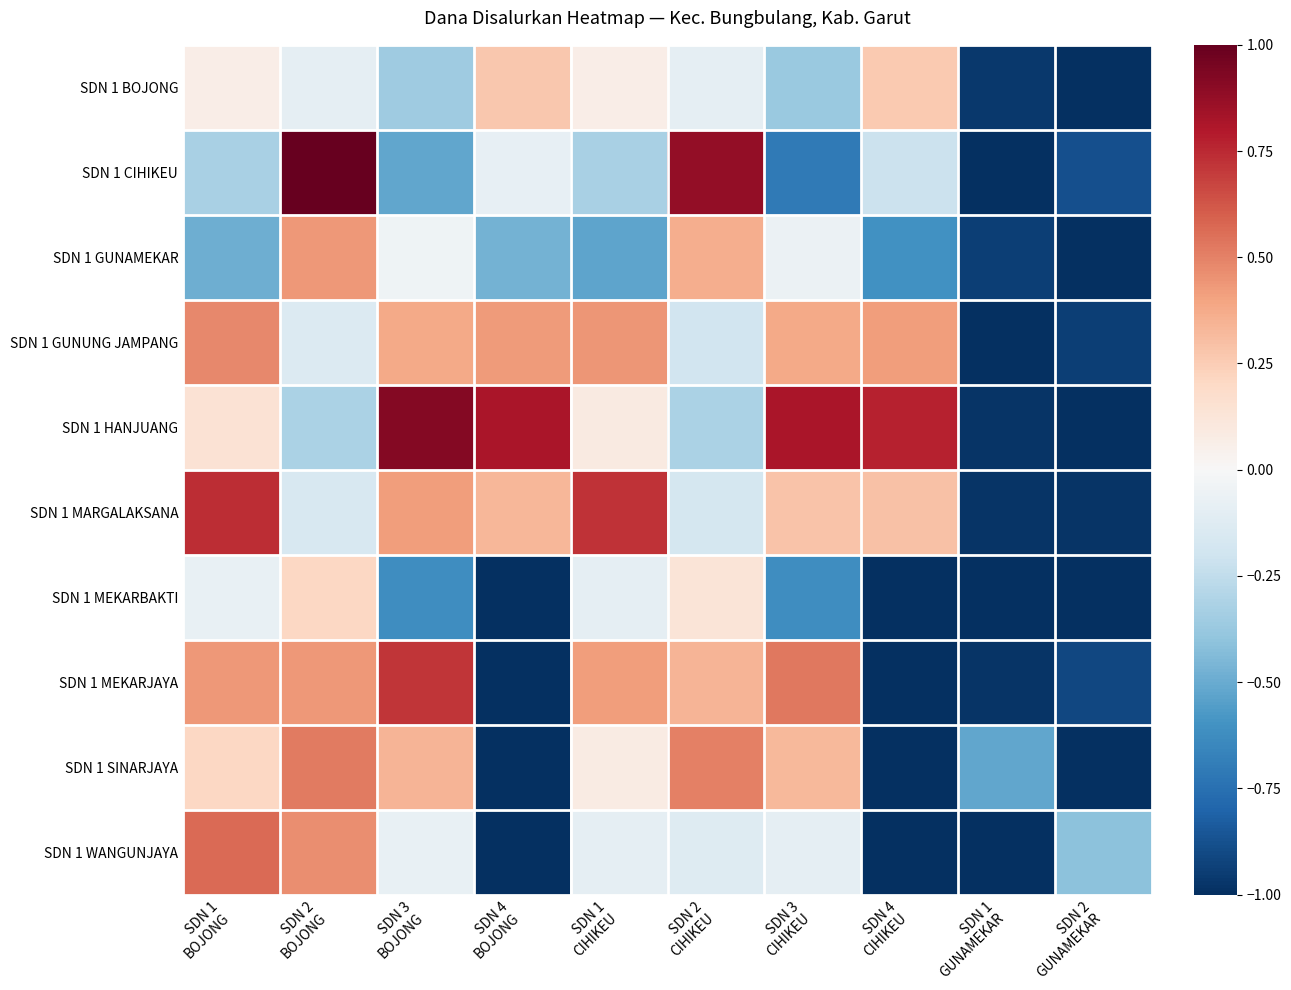

What is the spread (max minus min) of values at SDN 4
BOJONG?

1.8